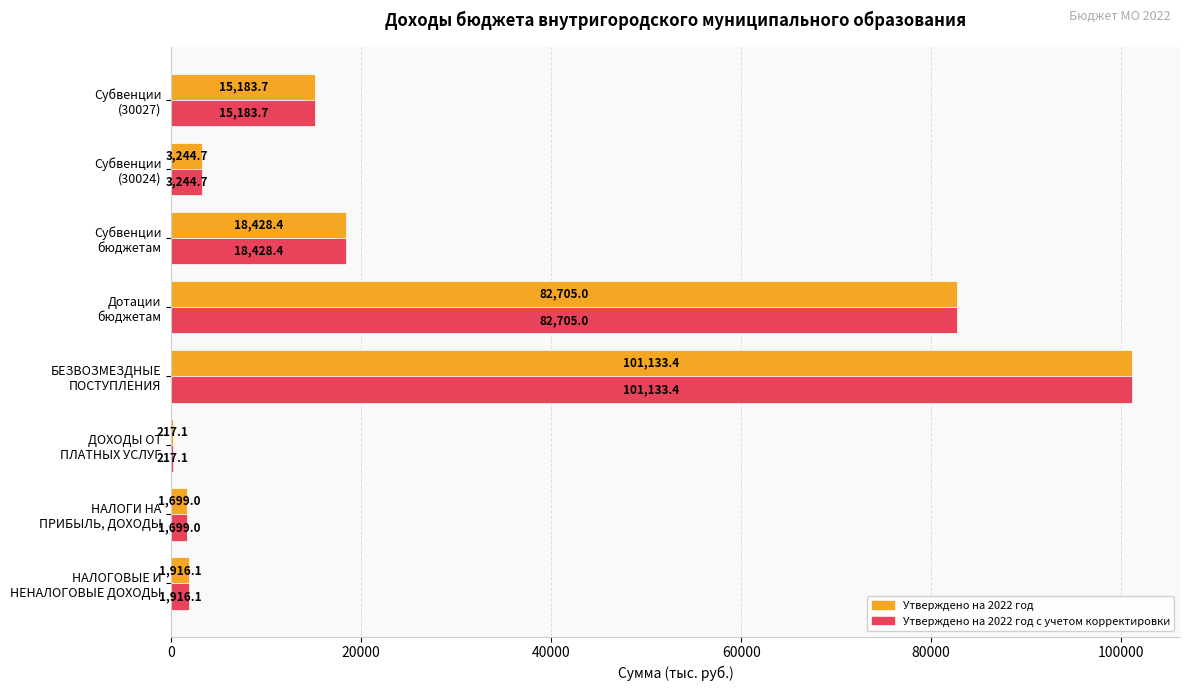

What is the greatest value displayed?

101133.4